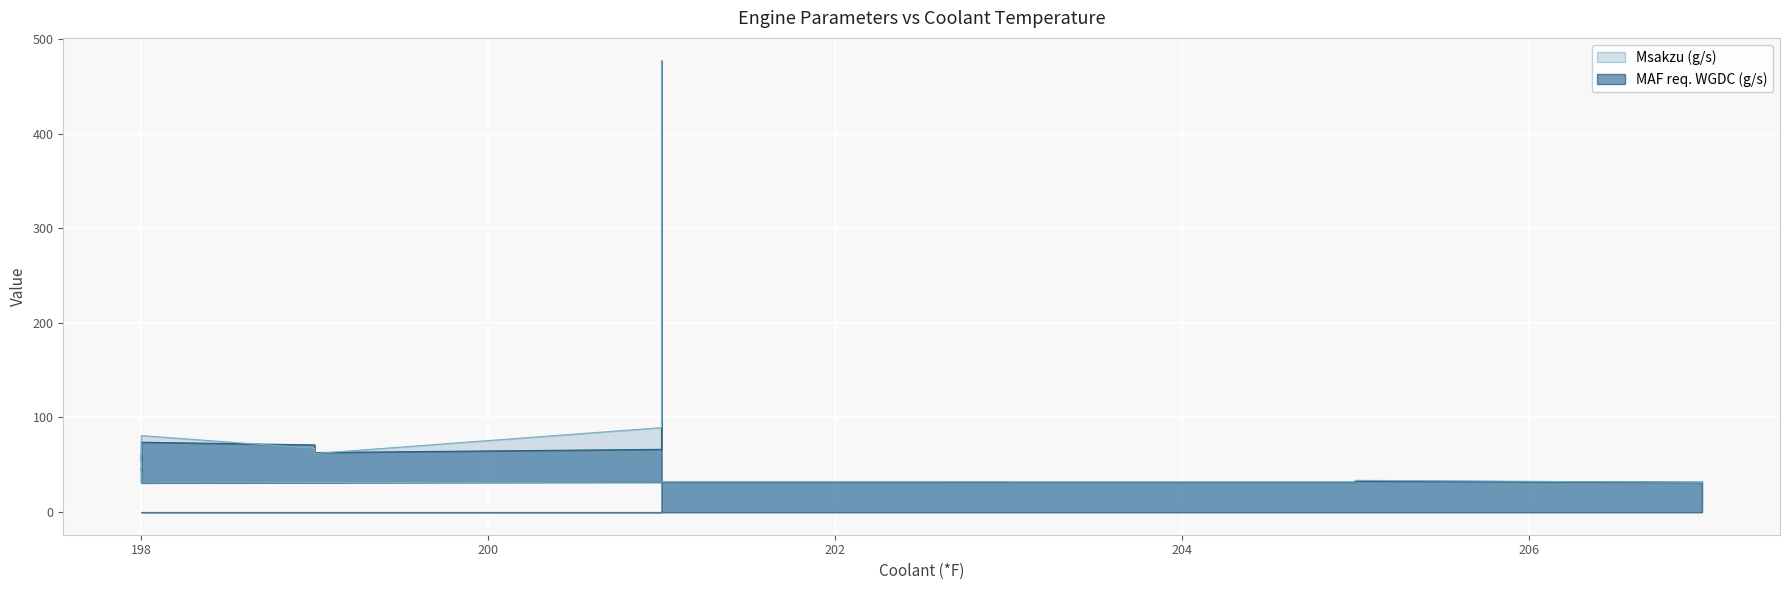

Which series has the largest total across all categories?

Msakzu (g/s)